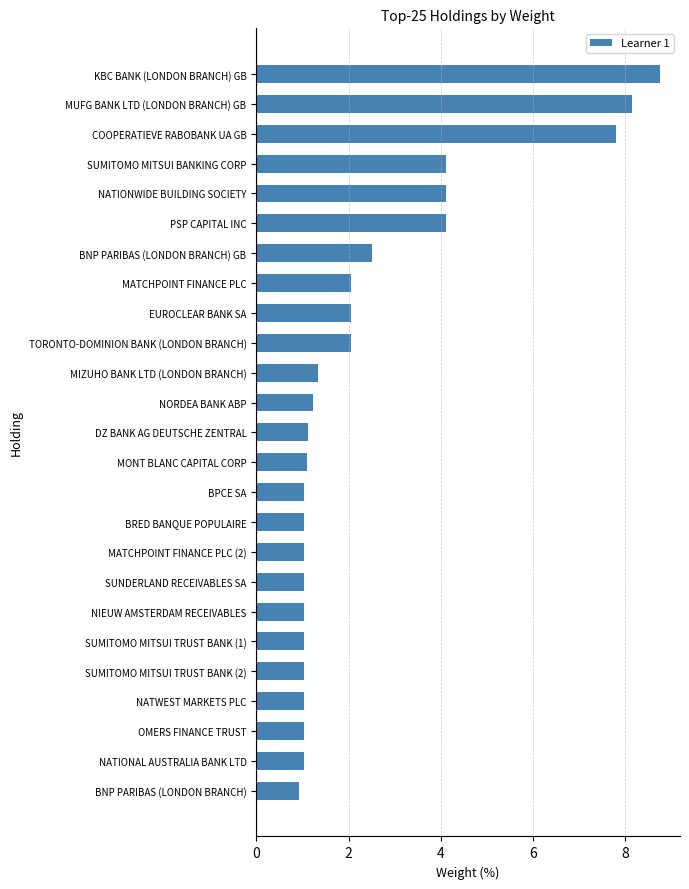

Read the value at NATIONAL AUSTRALIA BANK LTD.

1.0